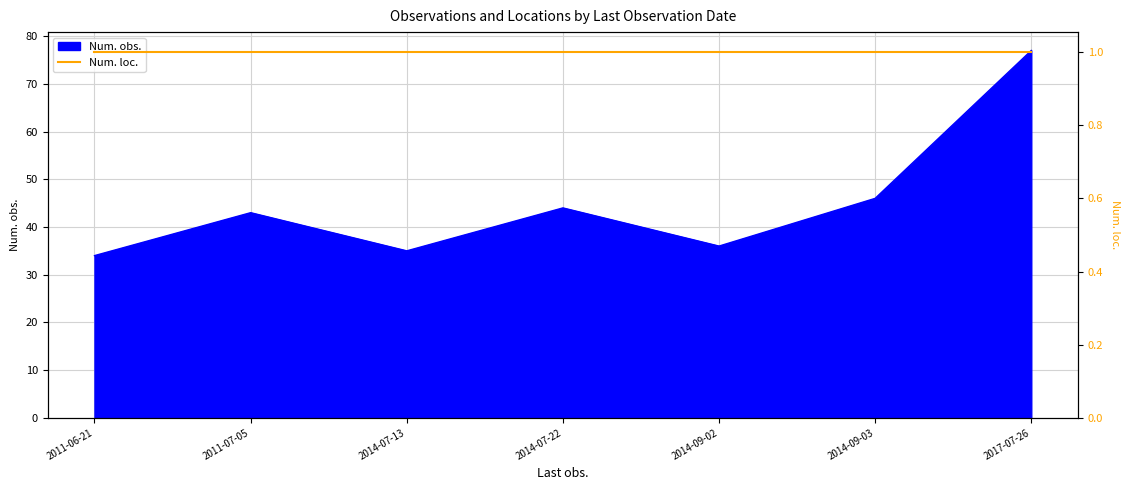

Rank the categories by value from lowest to highest.

2011-06-21, 2014-07-13, 2014-09-02, 2011-07-05, 2014-07-22, 2014-09-03, 2017-07-26